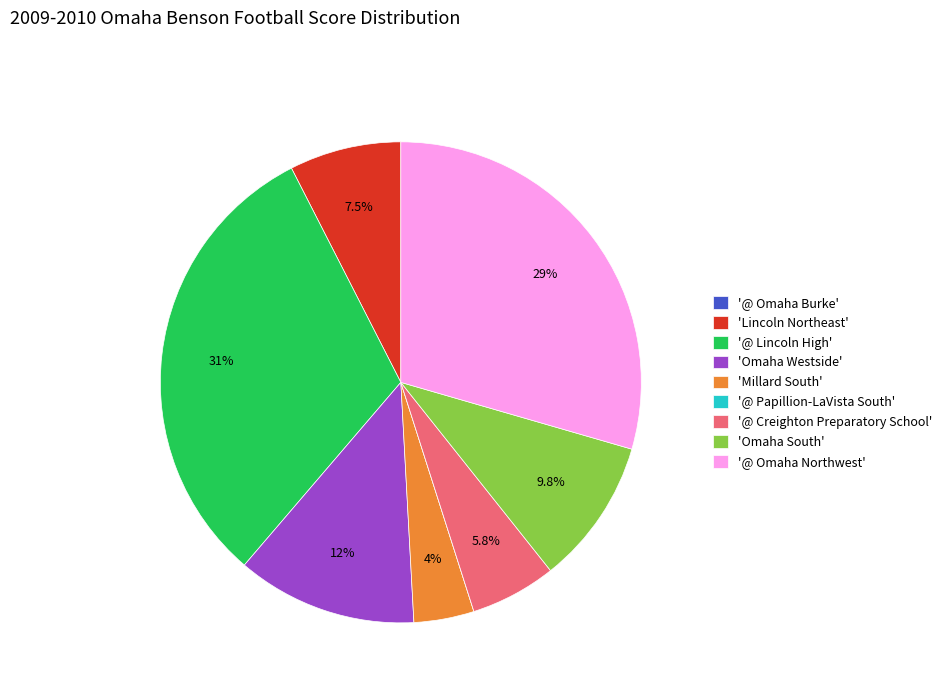

Approximately how many times larger is the value at '@ Omaha Northwest' compared to 'Omaha Westside'?

2.4